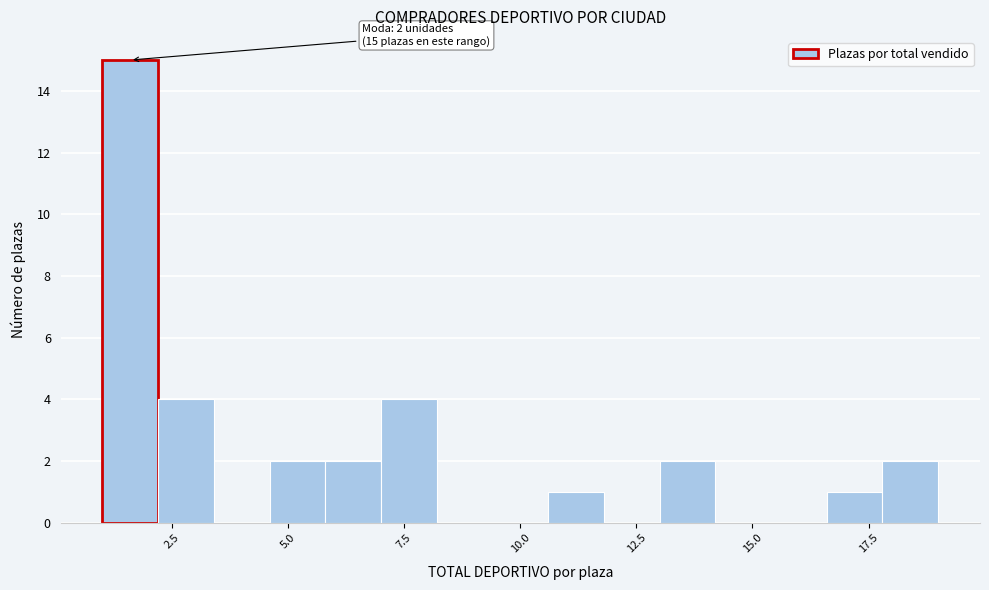

Read against the x-axis, roughly where is the centre of the tallest bar?

1.5